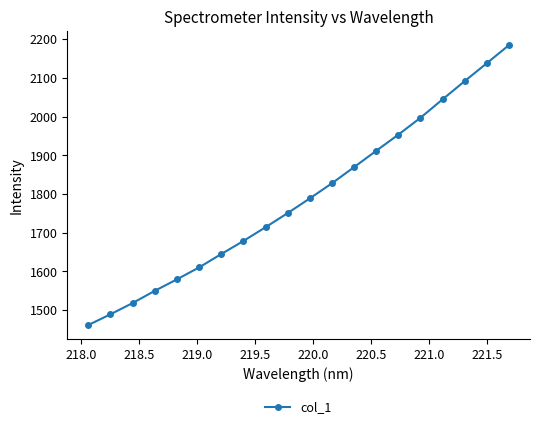

What is the value of the 2nd point from the left?

1489.1